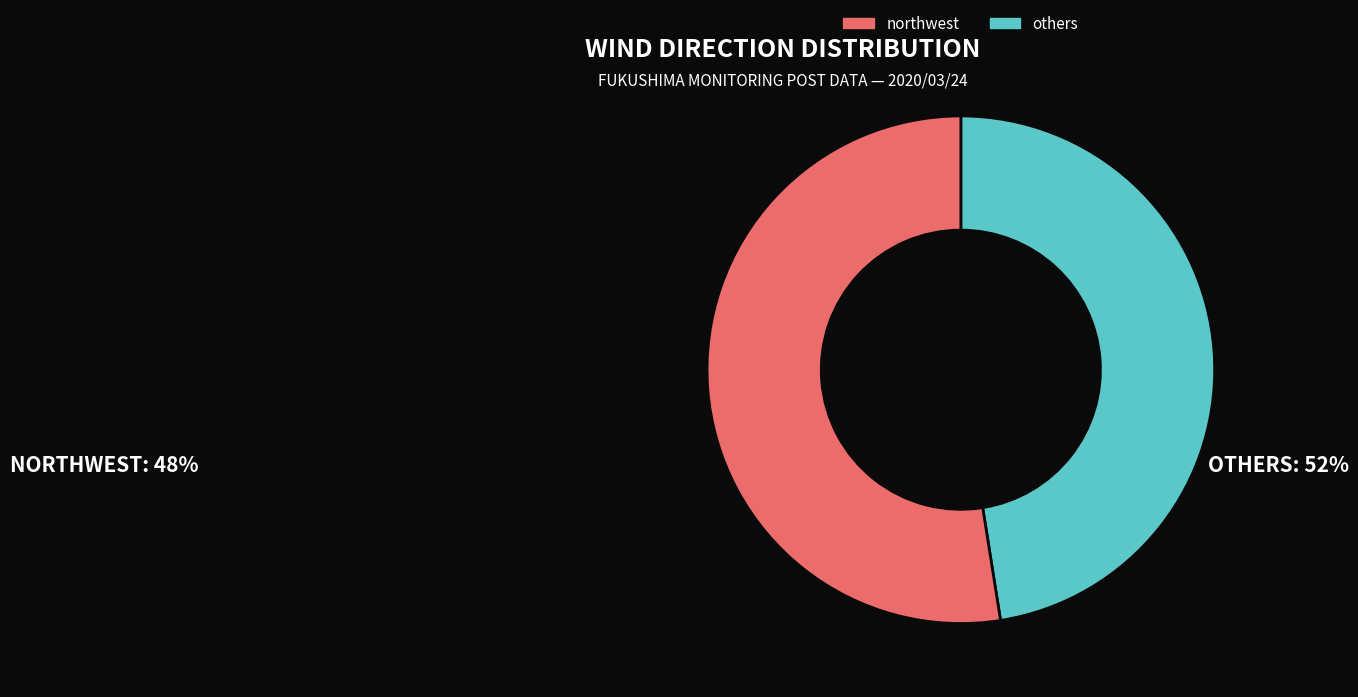

Is the sum of northwest and others greater than half?

Yes